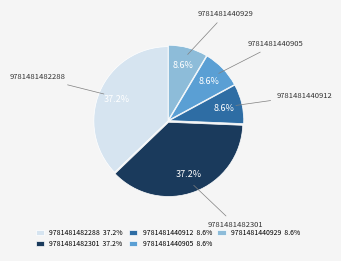

Is 9781481440912 the majority of the pie?

No